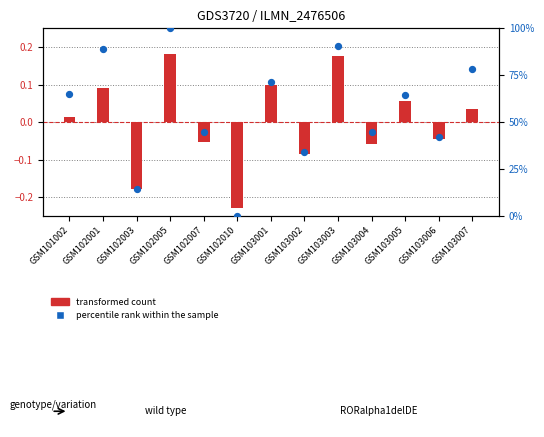

Which series has the largest total across all categories?

percentile rank within the sample